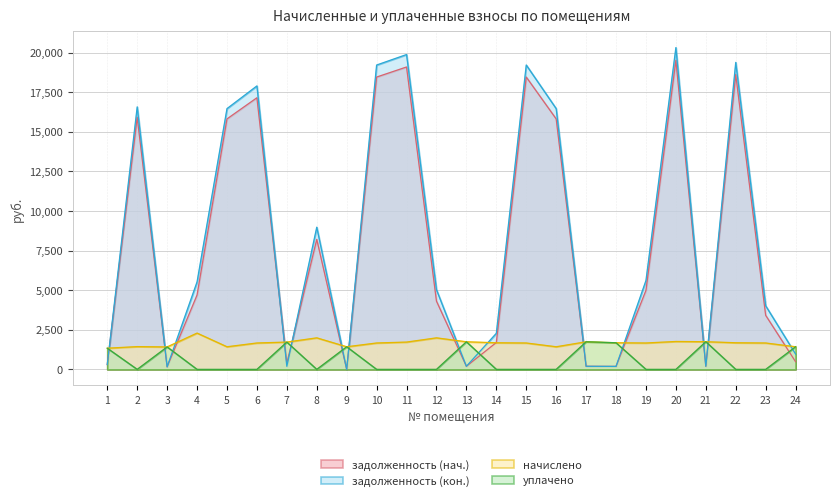

Which label corresponds to the largest value in the chart?

20